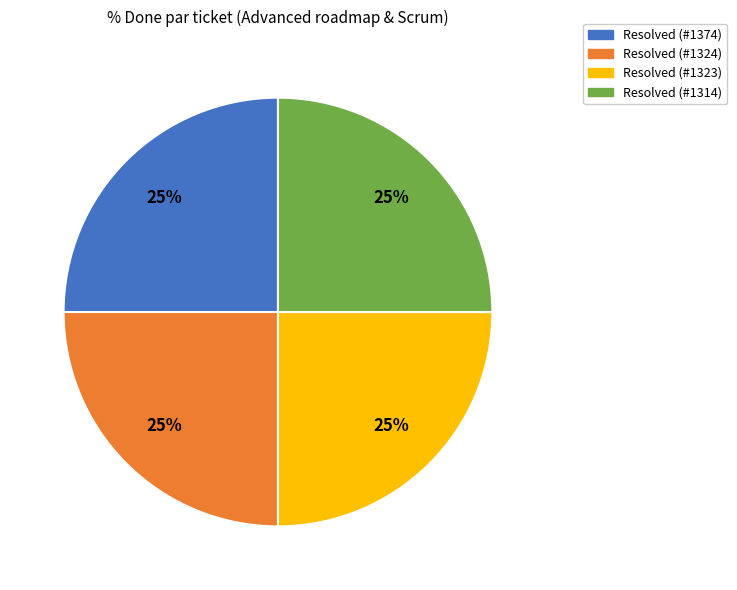

Is there a majority slice in this chart?

No